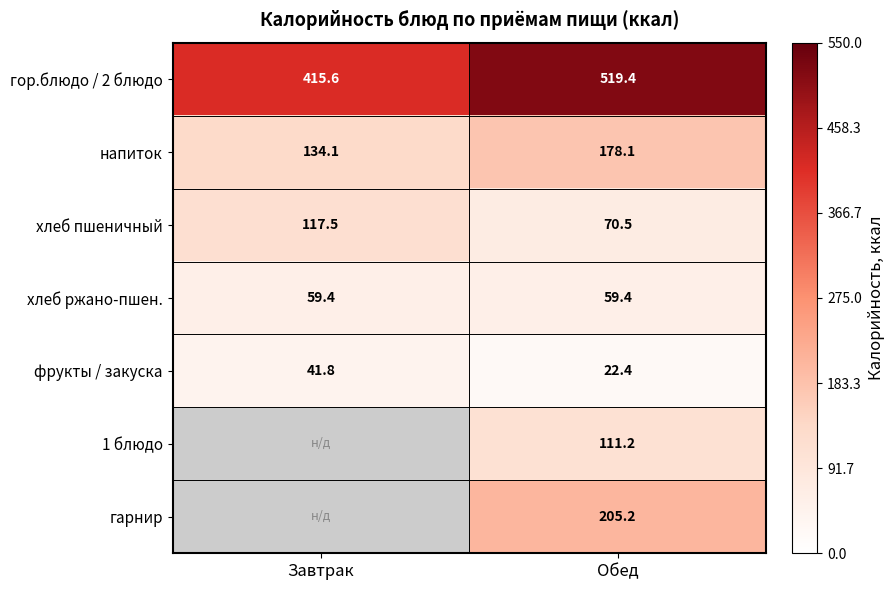

The value of хлеб пшеничный at Завтрак is 117.5. True or false?

True